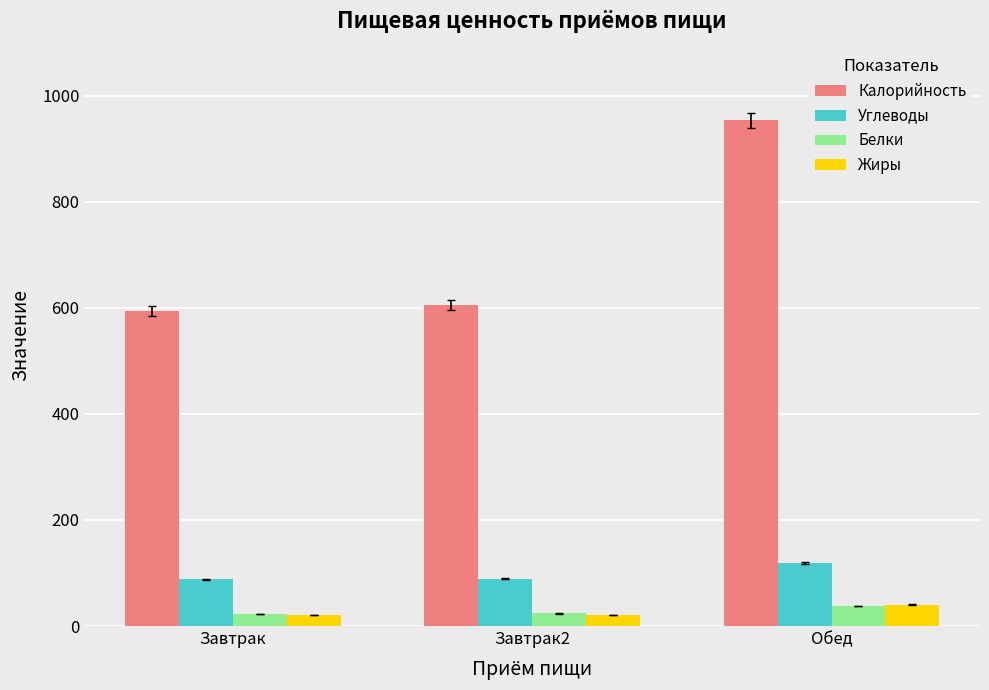

How many bars are there in total?

12